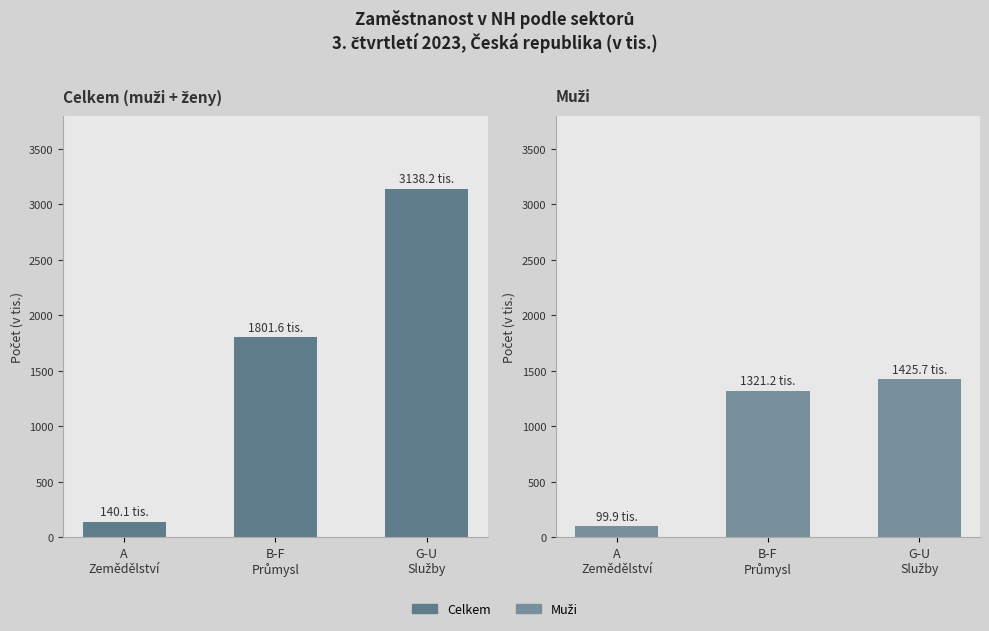

Which series changed the most between B-F
Průmysl and G-U
Služby?

Celkem